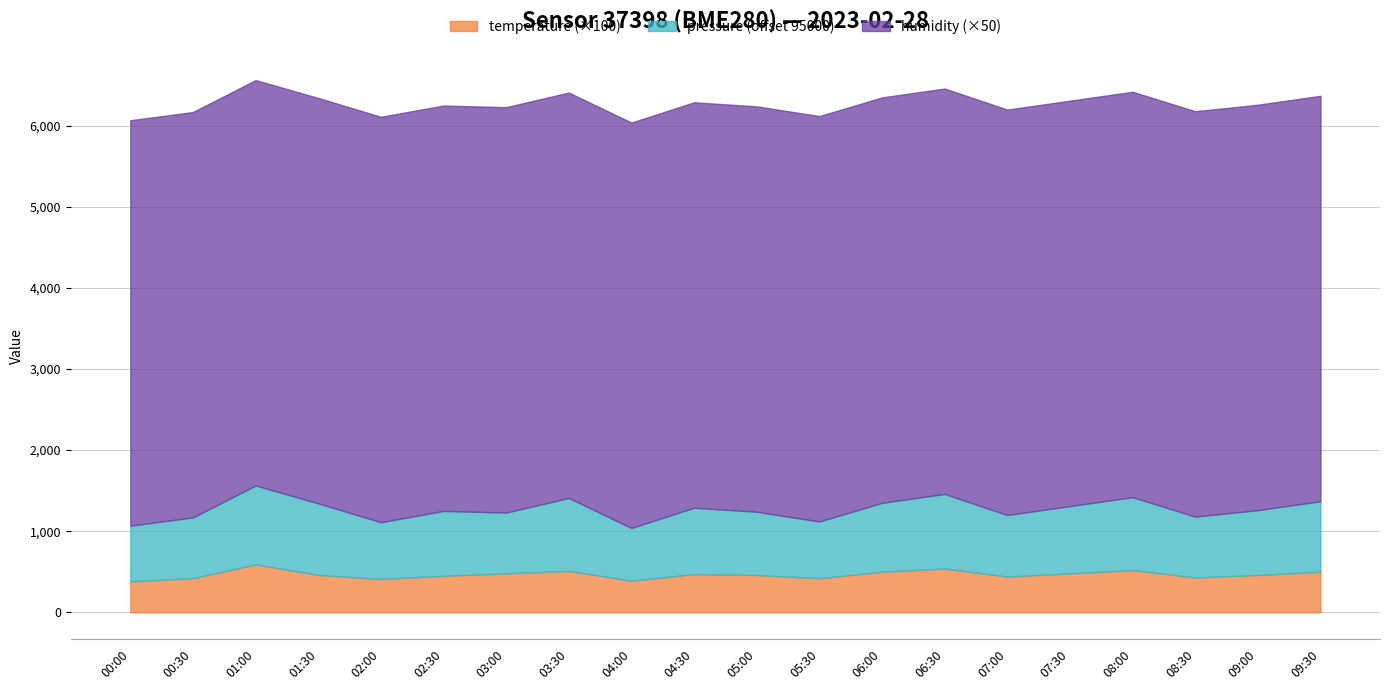

How many data points in temperature are less than 461?

10